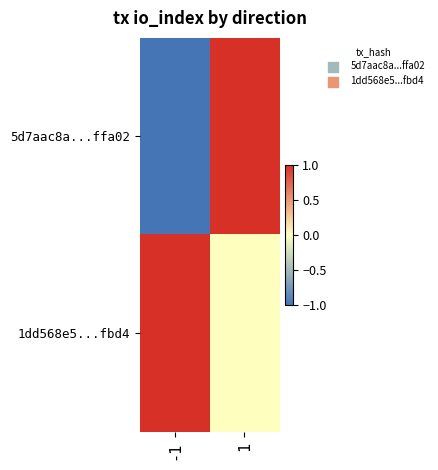

At -1, list the series in order from largest to smallest.

1dd568e5...fbd4, 5d7aac8a...ffa02